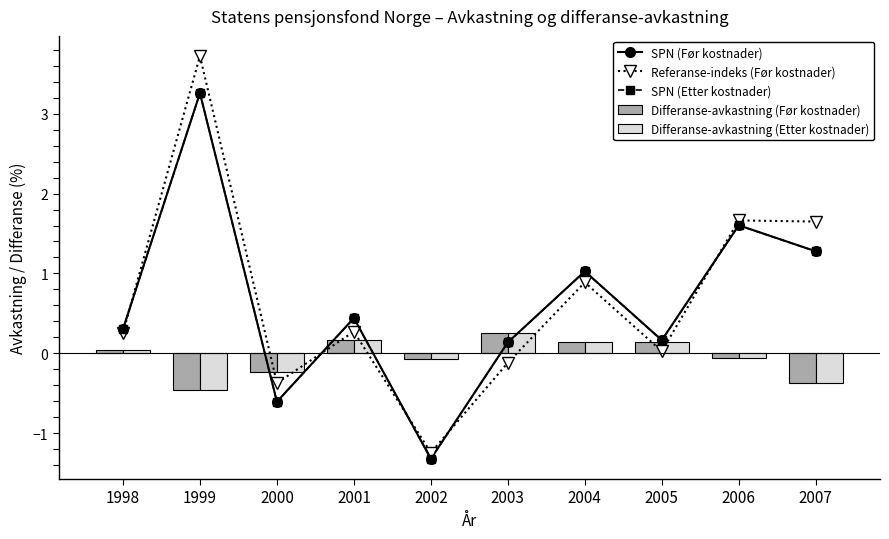

Which series changed the most between 1998 and 2000?

SPN (Etter kostnader)